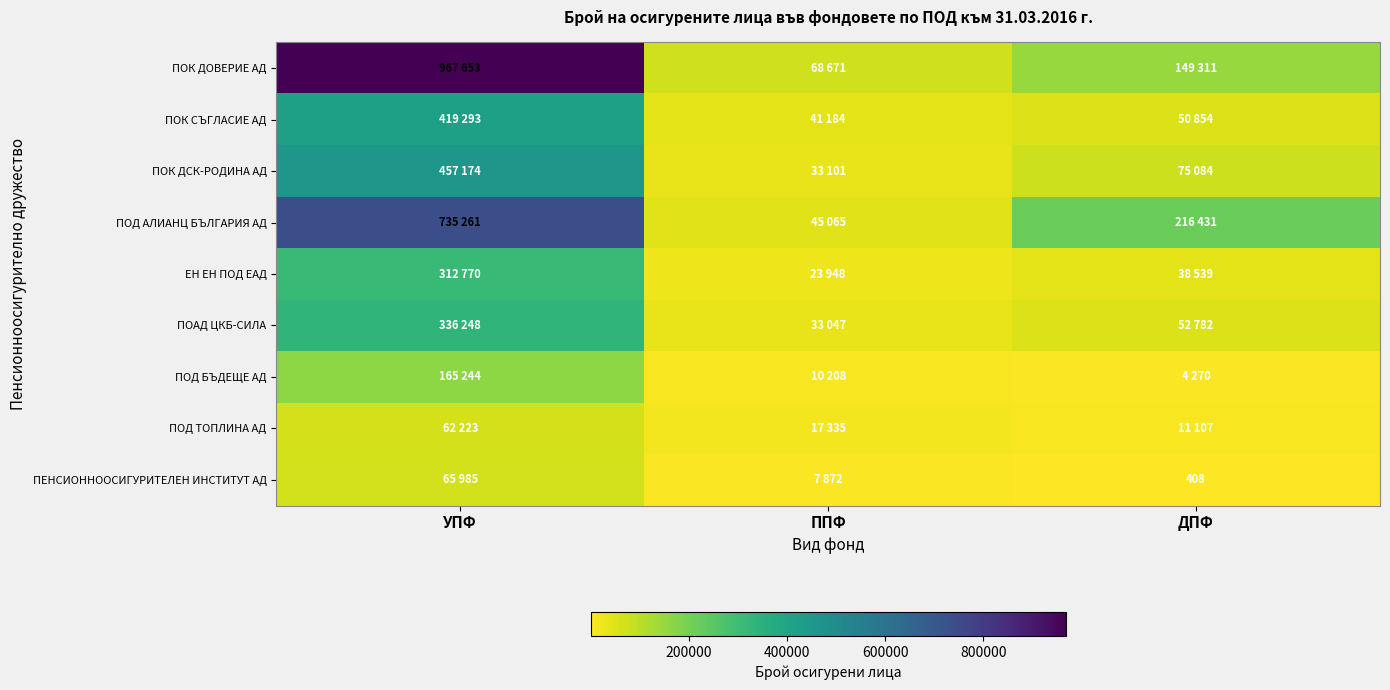

True or false: ПЕНСИОННООСИГУРИТЕЛЕН ИНСТИТУТ АД has a value of 408 at ДПФ.

True